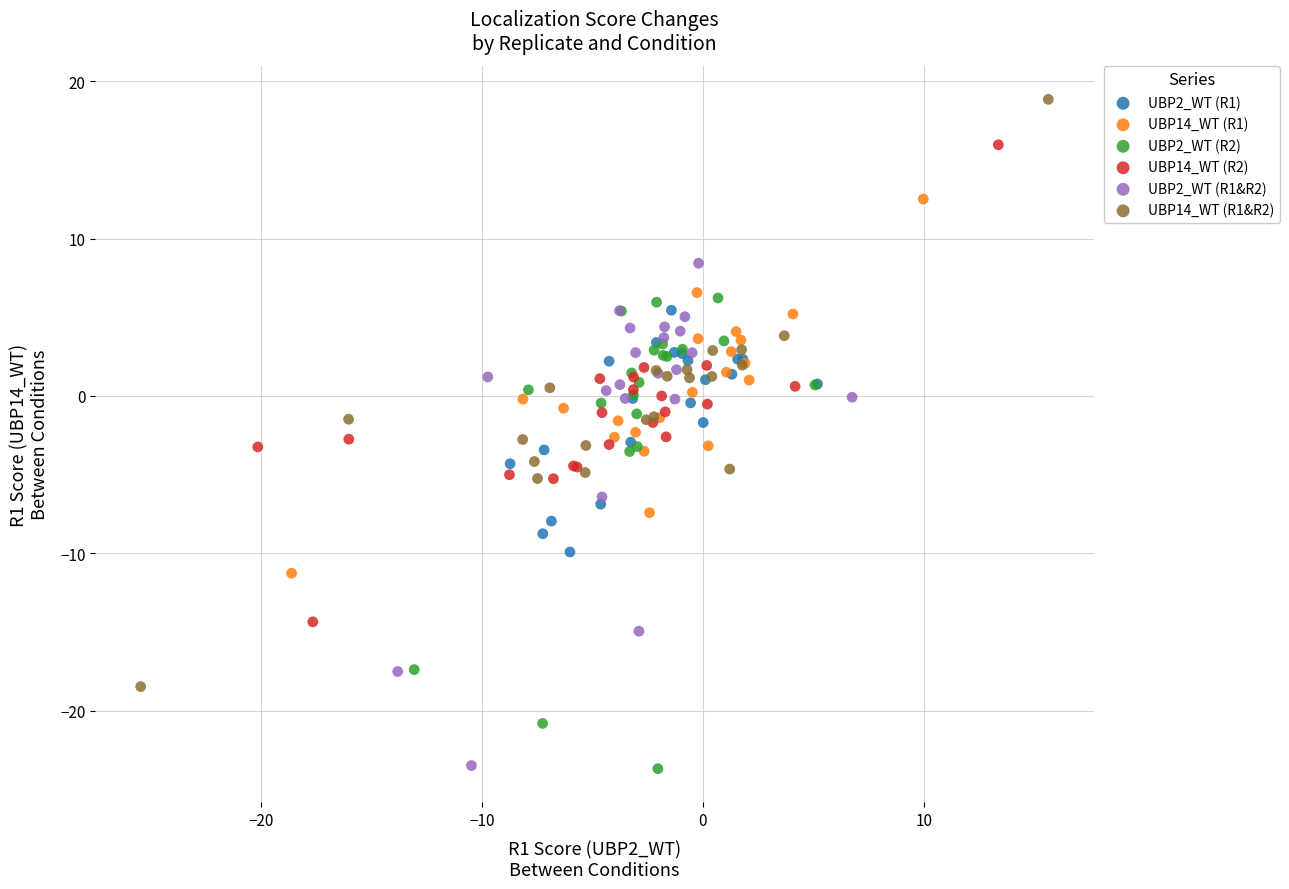

Which series has the widest spread of Y values?

UBP14_WT (R1&R2)